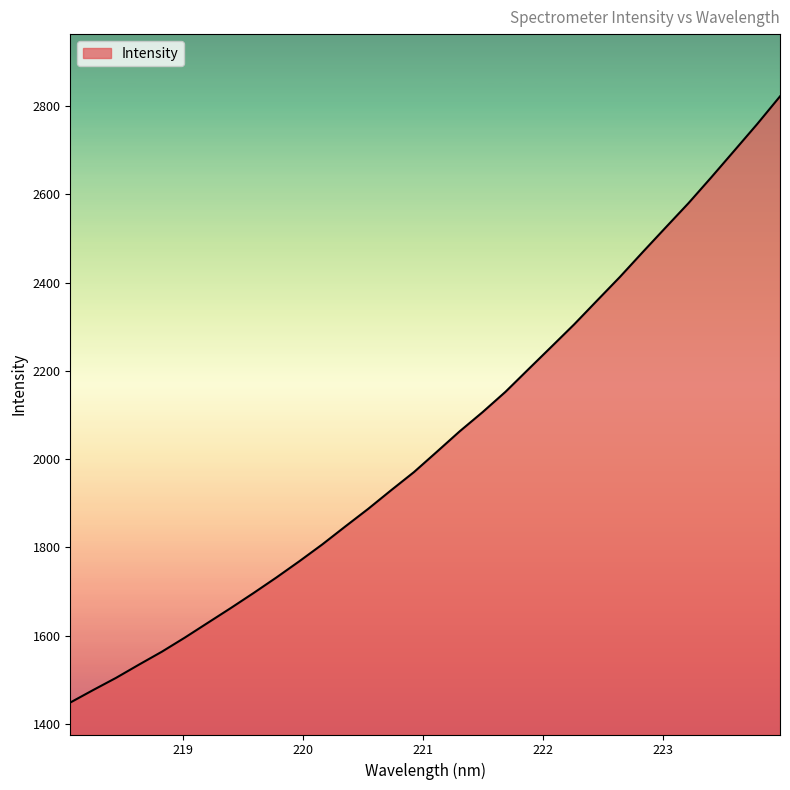

What is the difference between the maximum and minimum values?

1373.5